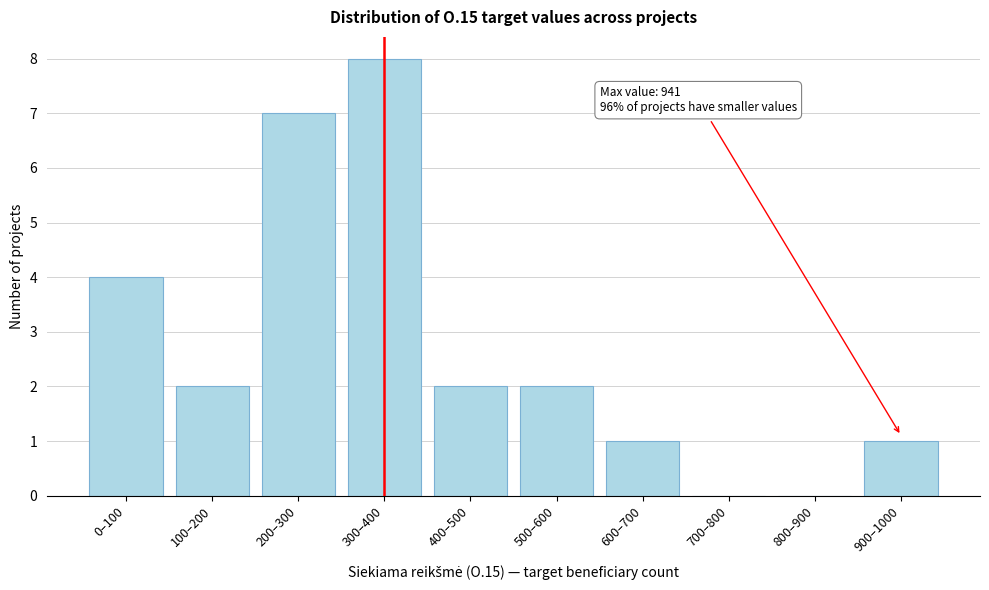

Reading left to right, transcribe all the data shown in this chart.

0–100=4	100–200=2	200–300=7	300–400=8	400–500=2	500–600=2	600–700=1	700–800=0	800–900=0	900–1000=1